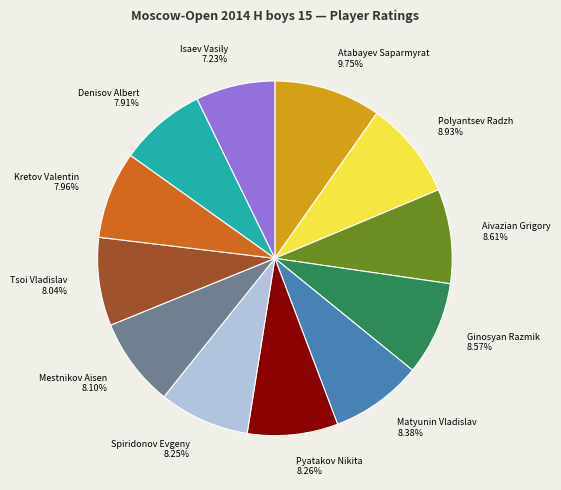

Which slice is the largest?

Atabayev Saparmyrat